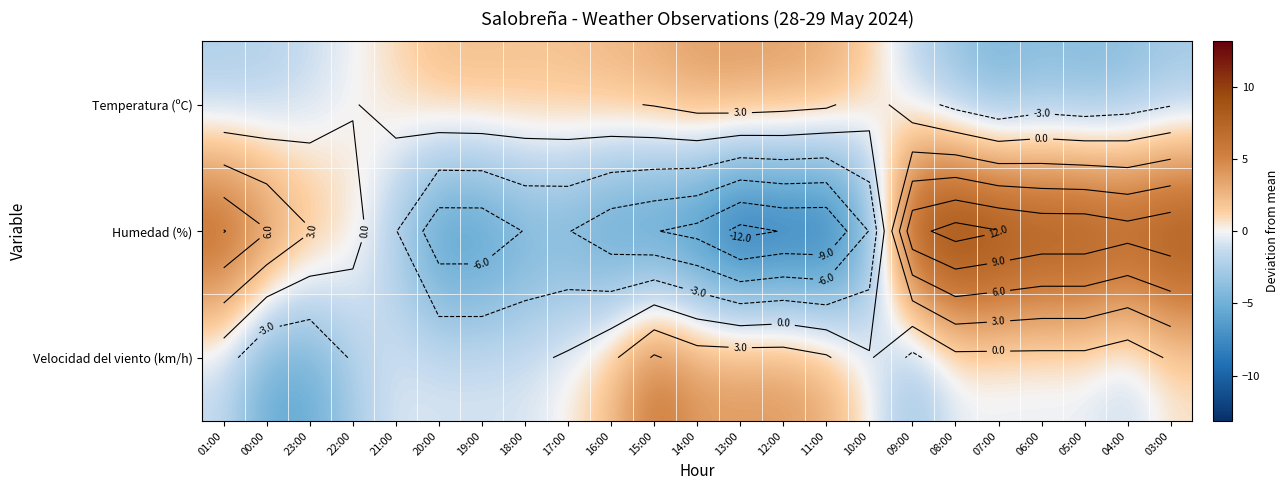

True or false: Temperatura (ºC) has a value of 4.6 at 15:00.

False